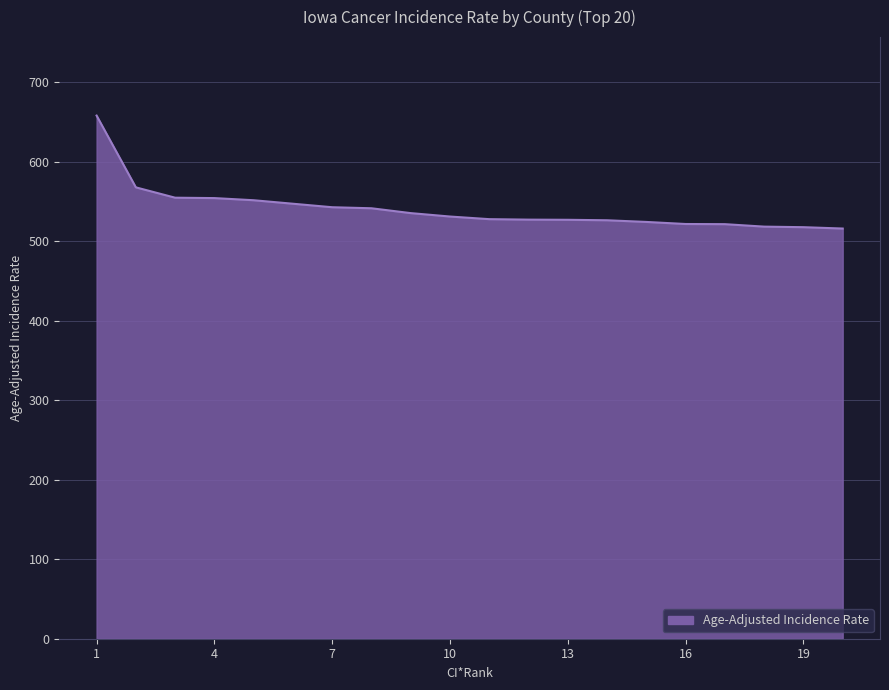

What is the smallest value displayed?

516.0